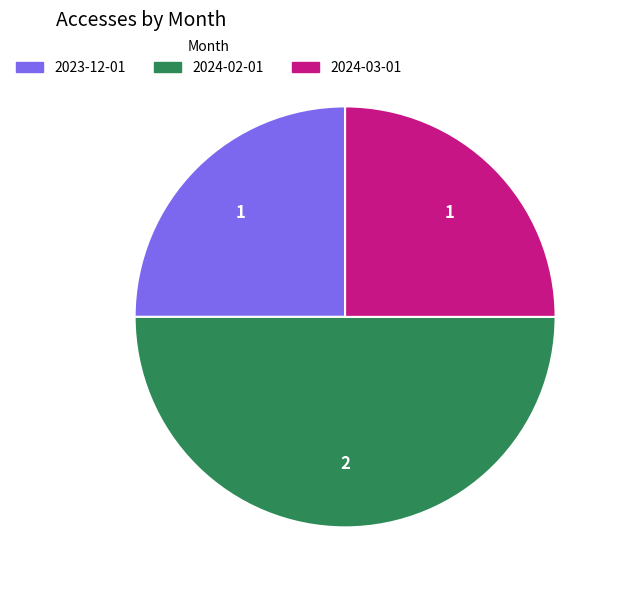

Count the number of slices in the pie.

3